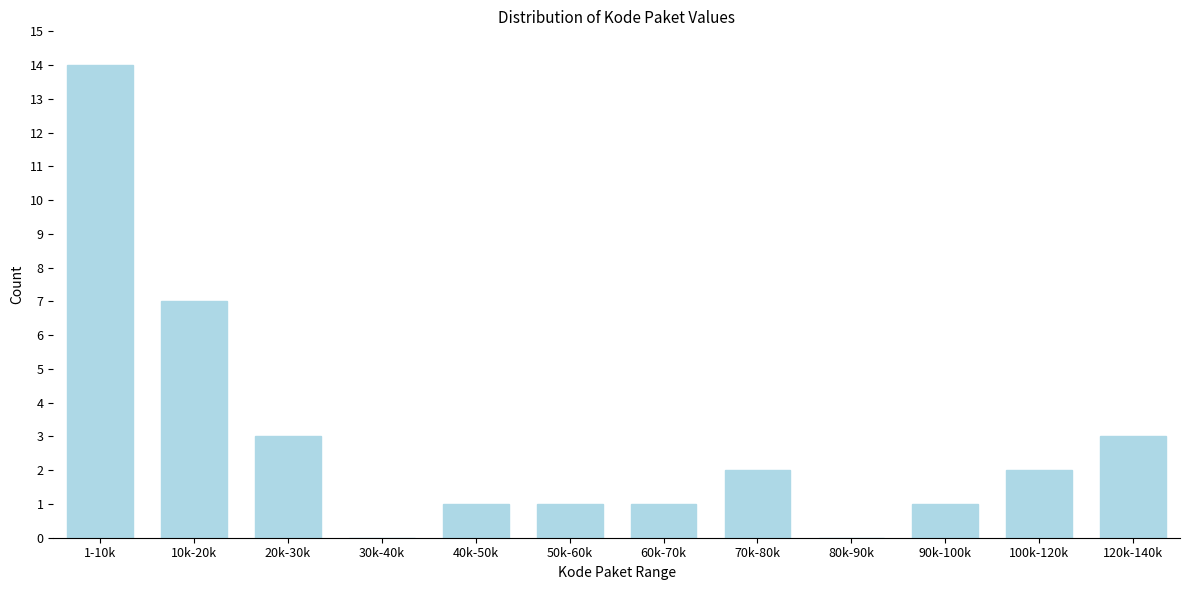

Reading left to right, transcribe all the data shown in this chart.

1-10k=14	10k-20k=7	20k-30k=3	30k-40k=0	40k-50k=1	50k-60k=1	60k-70k=1	70k-80k=2	80k-90k=0	90k-100k=1	100k-120k=2	120k-140k=3